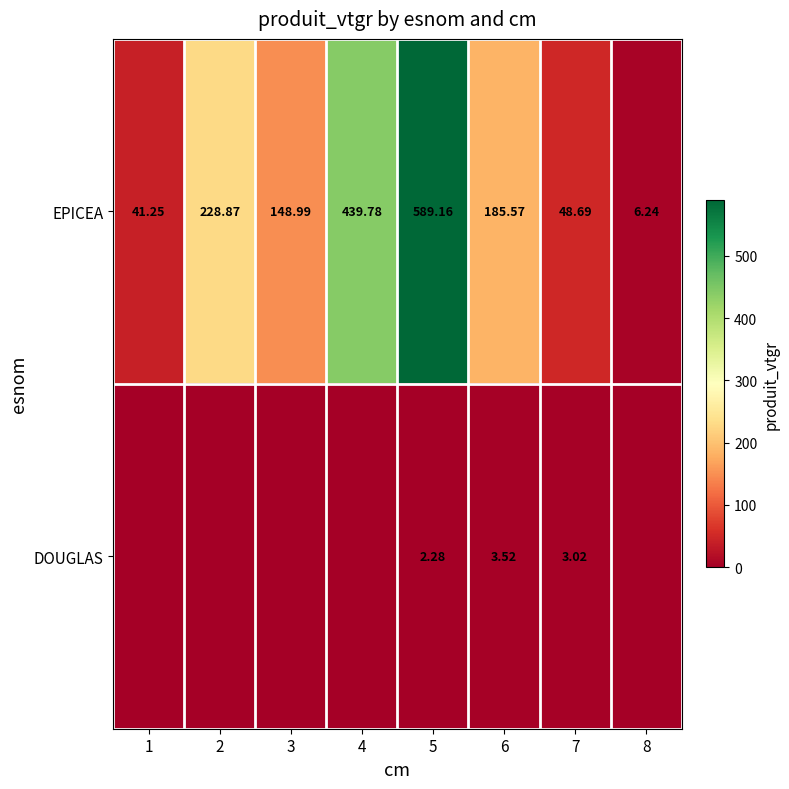

What is the spread (max minus min) of values at 6?

182.0